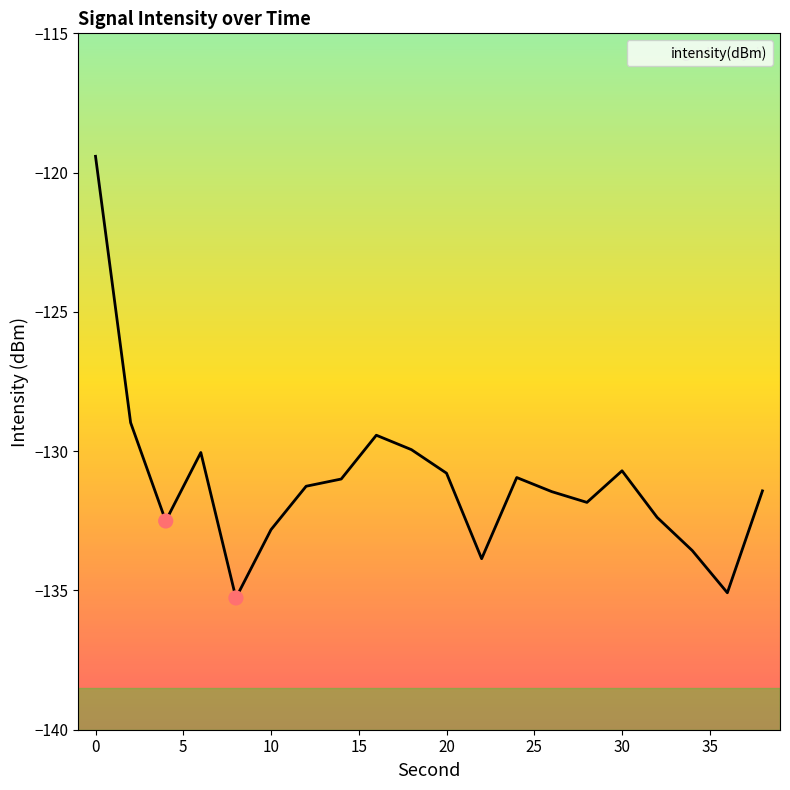

Which has a higher value, 12 or 14?

14